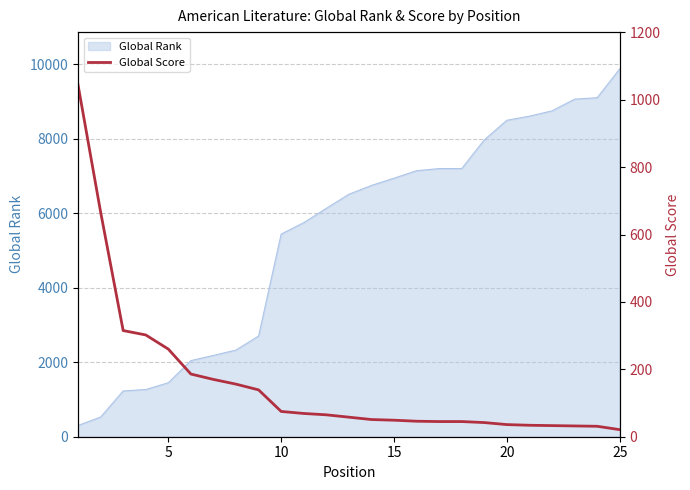

What is the smallest value displayed?

21